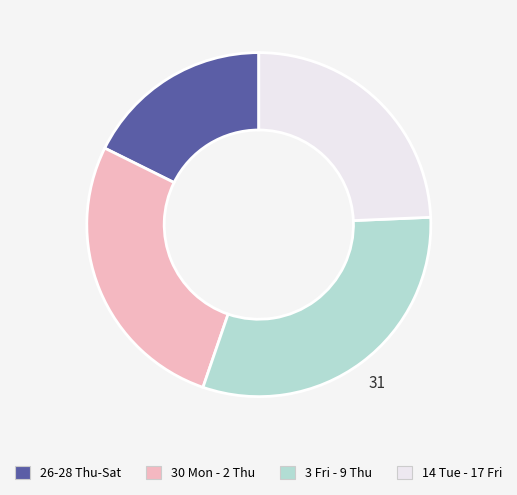

Is there any slice that represents more than half of the pie?

No